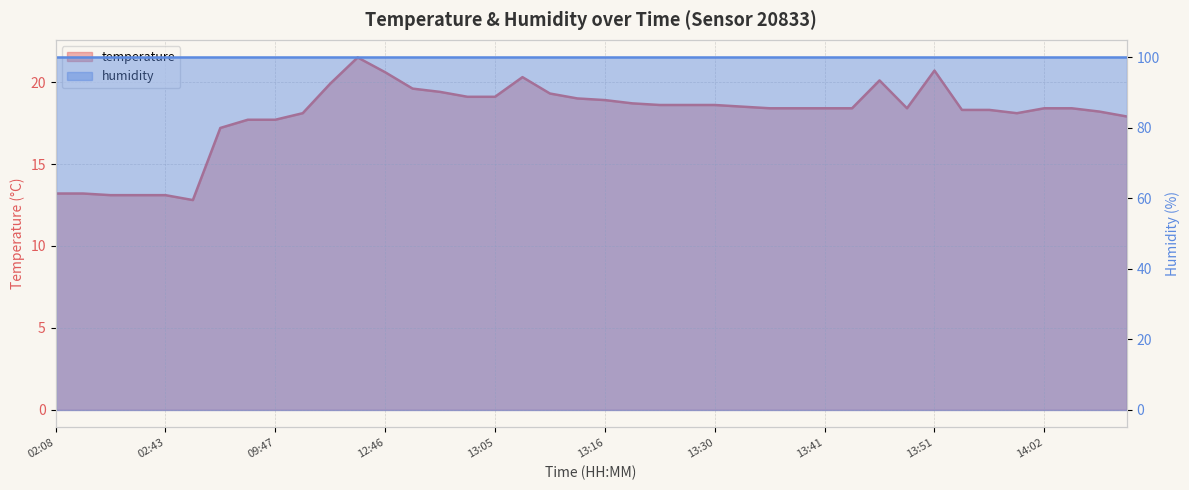

Approximately how many times larger is the value at 11:53 compared to 13:54?

1.1